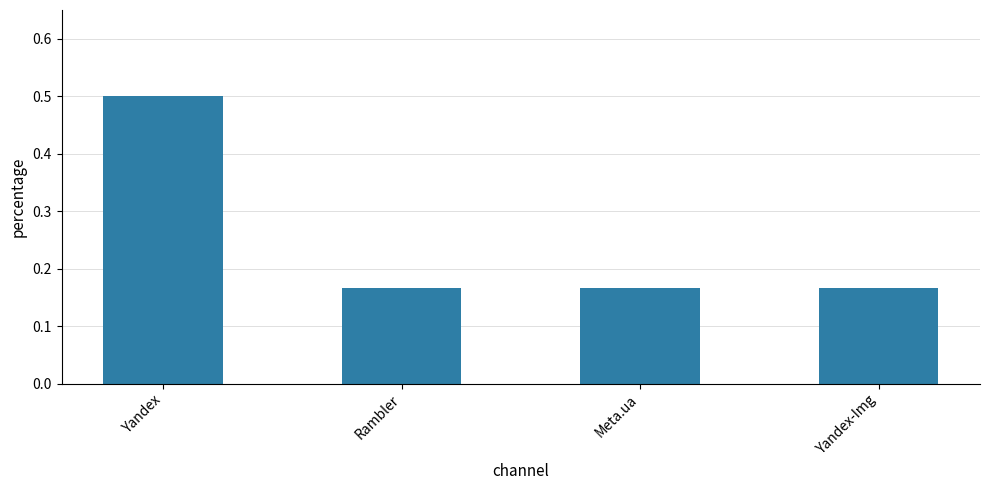

True or false: the data shows 0.3 at Meta.ua.

False